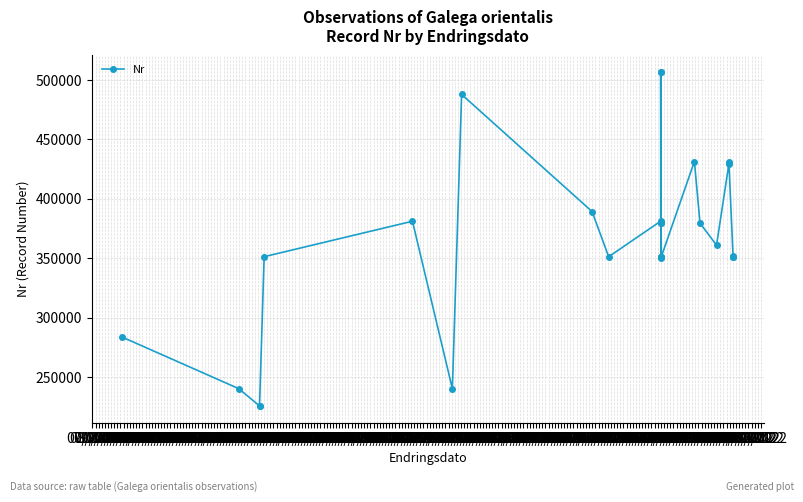

What is the difference between the maximum and minimum values?

280990